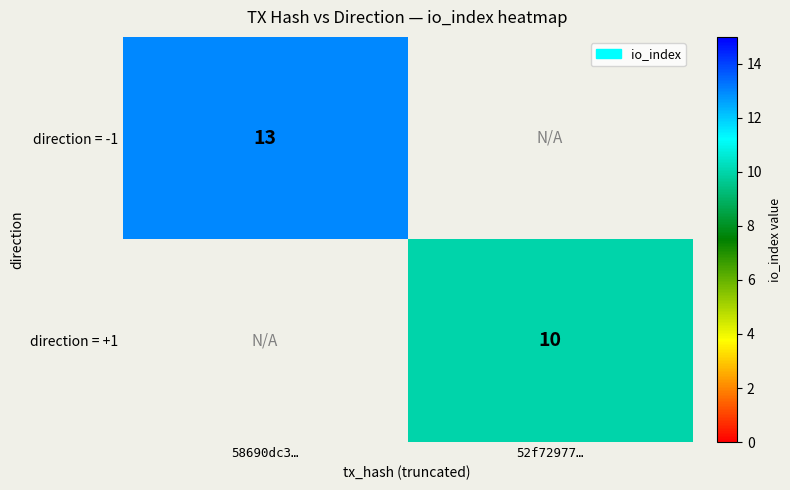

The value of direction = +1 at 52f72977… is 2. True or false?

False